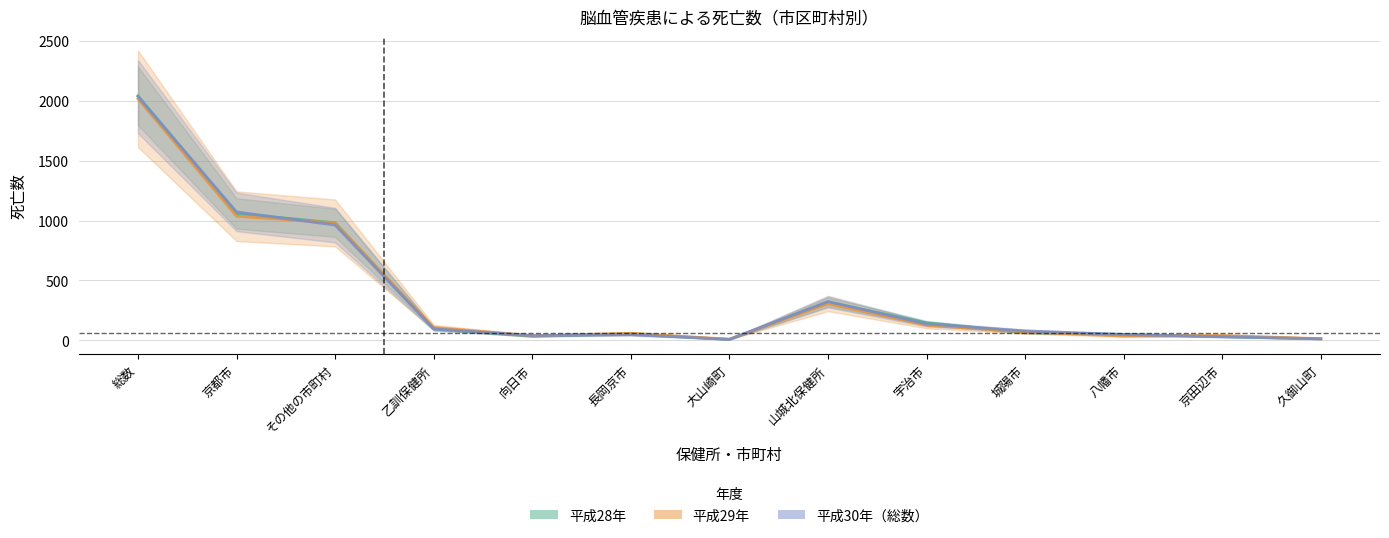

Between 宇治市 and 城陽市, which series saw the biggest shift?

平成28年